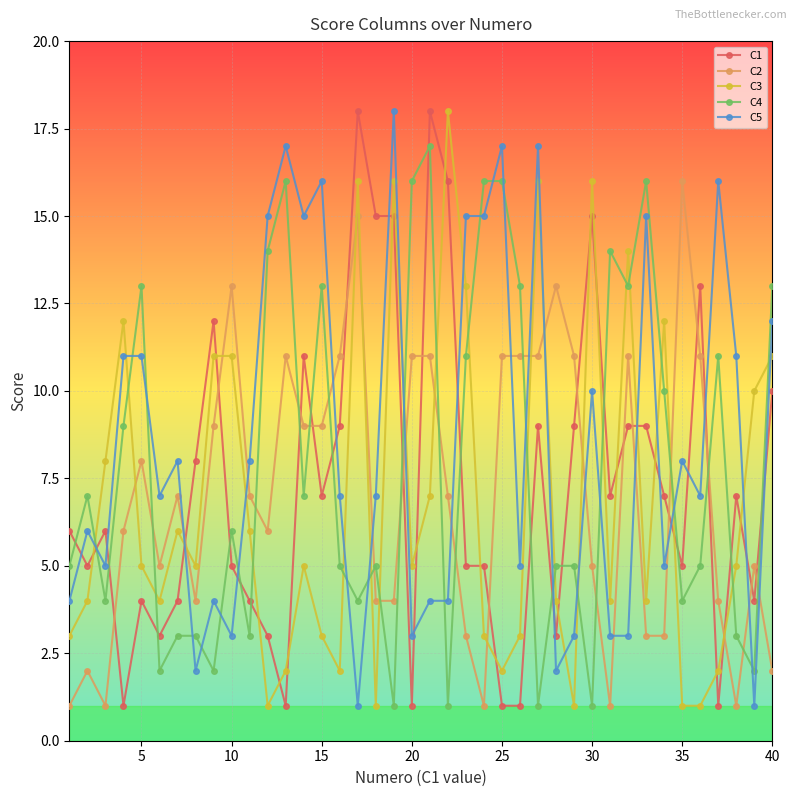

After their last crossing, which series has the higher values: C3 or C5?

C5